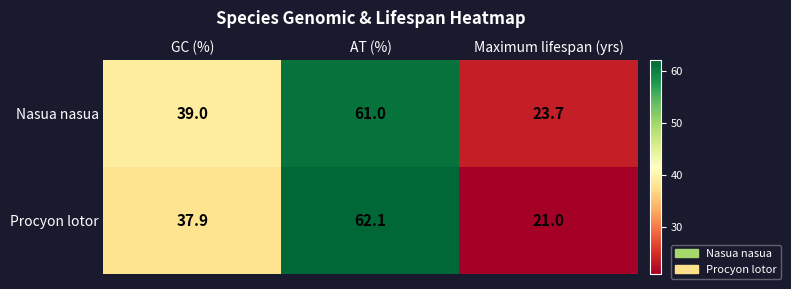

The value of Nasua nasua at GC (%) is 39.0. True or false?

True